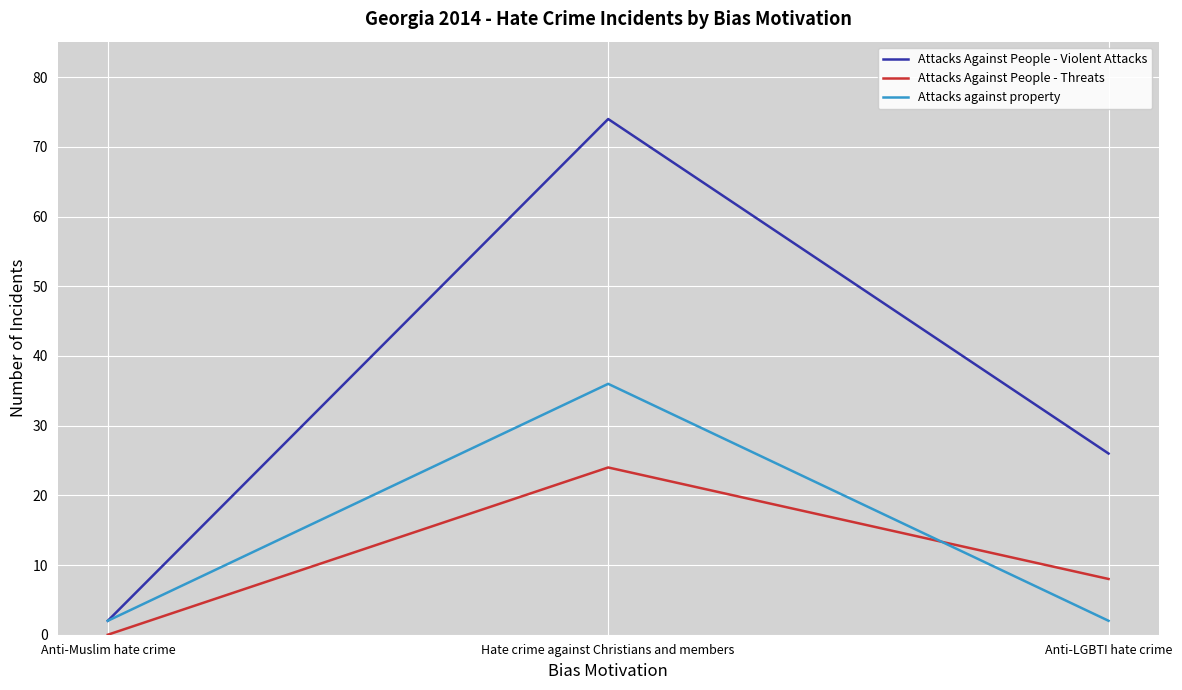

Rank the series by their maximum value, from highest to lowest.

Attacks Against People - Violent Attacks, Attacks against property, Attacks Against People - Threats